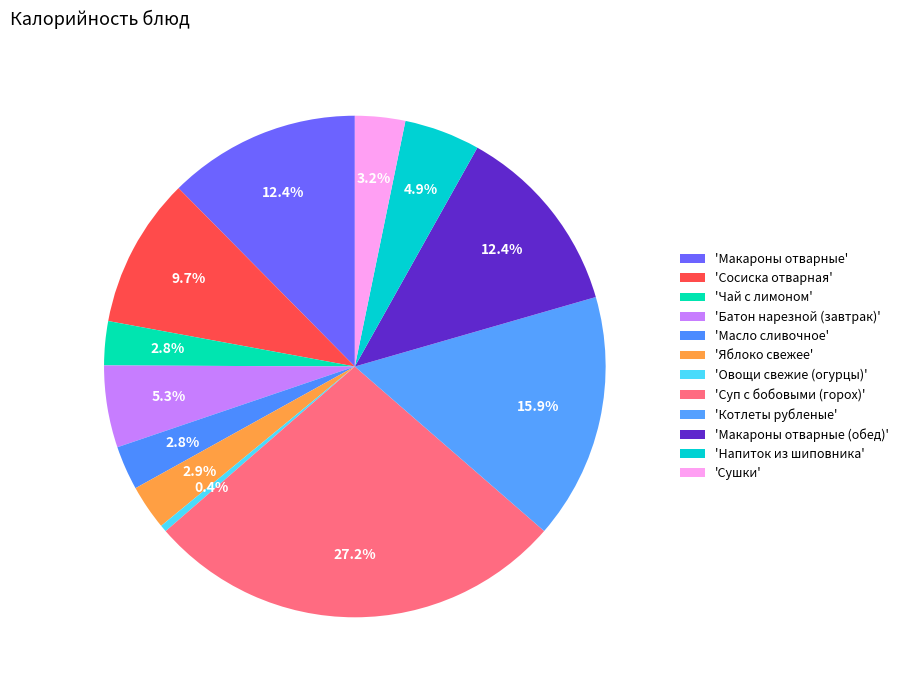

Count the number of slices in the pie.

12